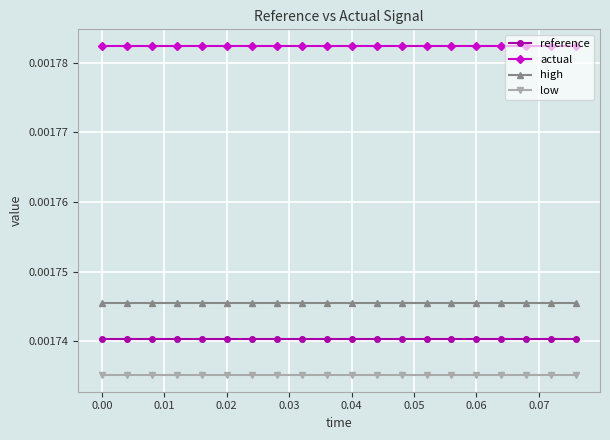

True or false: reference and actual intersect in this chart.

False